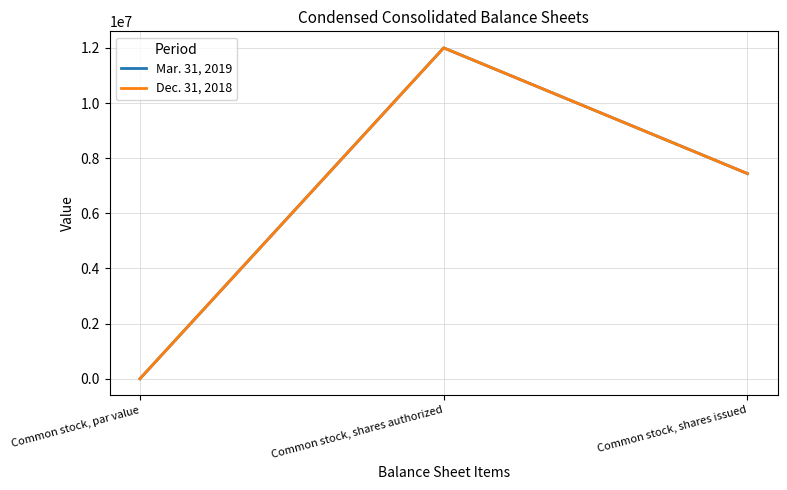

Is this an area chart (filled region under the line)?

No